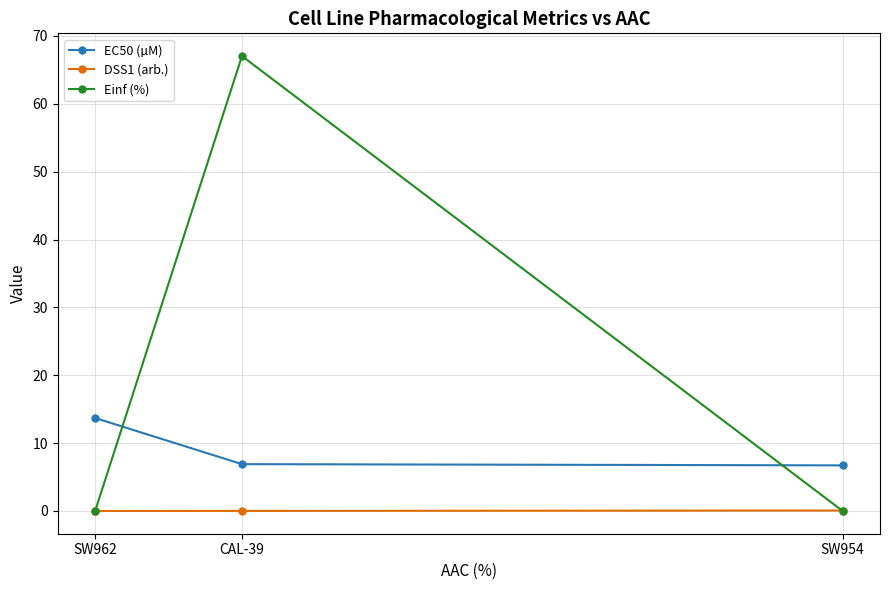

What is the label of the 2nd point from the left?

CAL-39